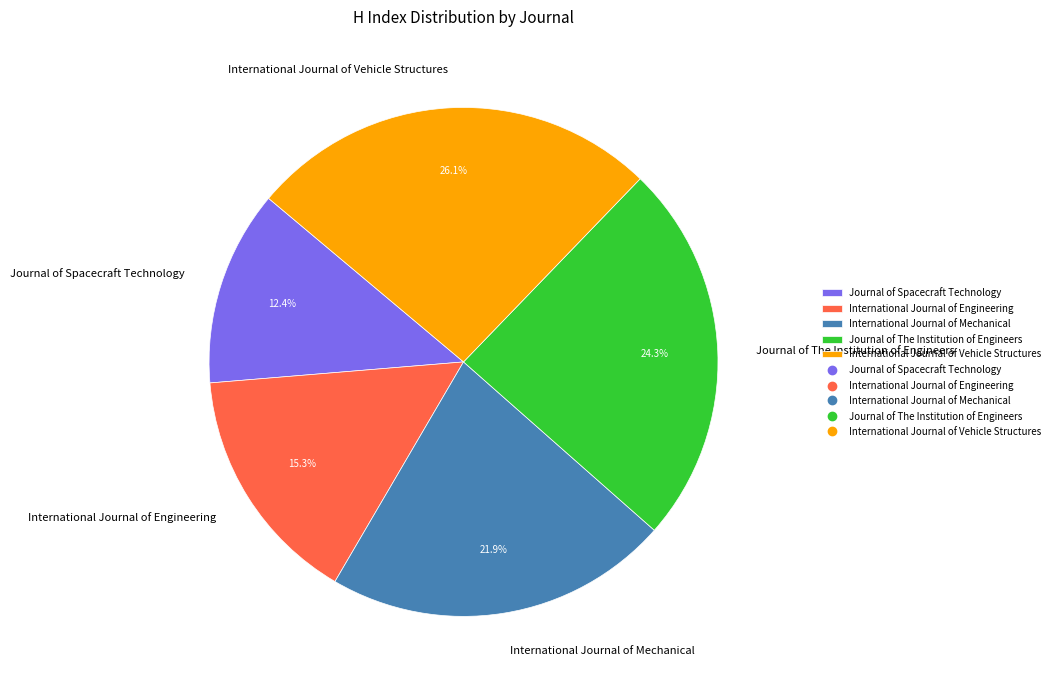

What portion of the pie excludes International Journal of Vehicle Structures?

73.9%